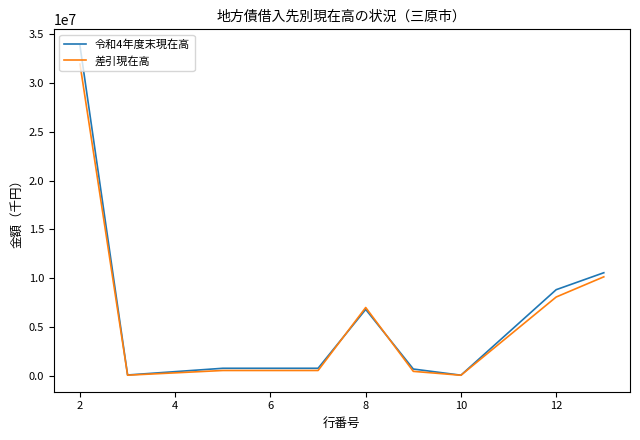

List the series in order of their peak value, highest first.

令和4年度末現在高, 差引現在高